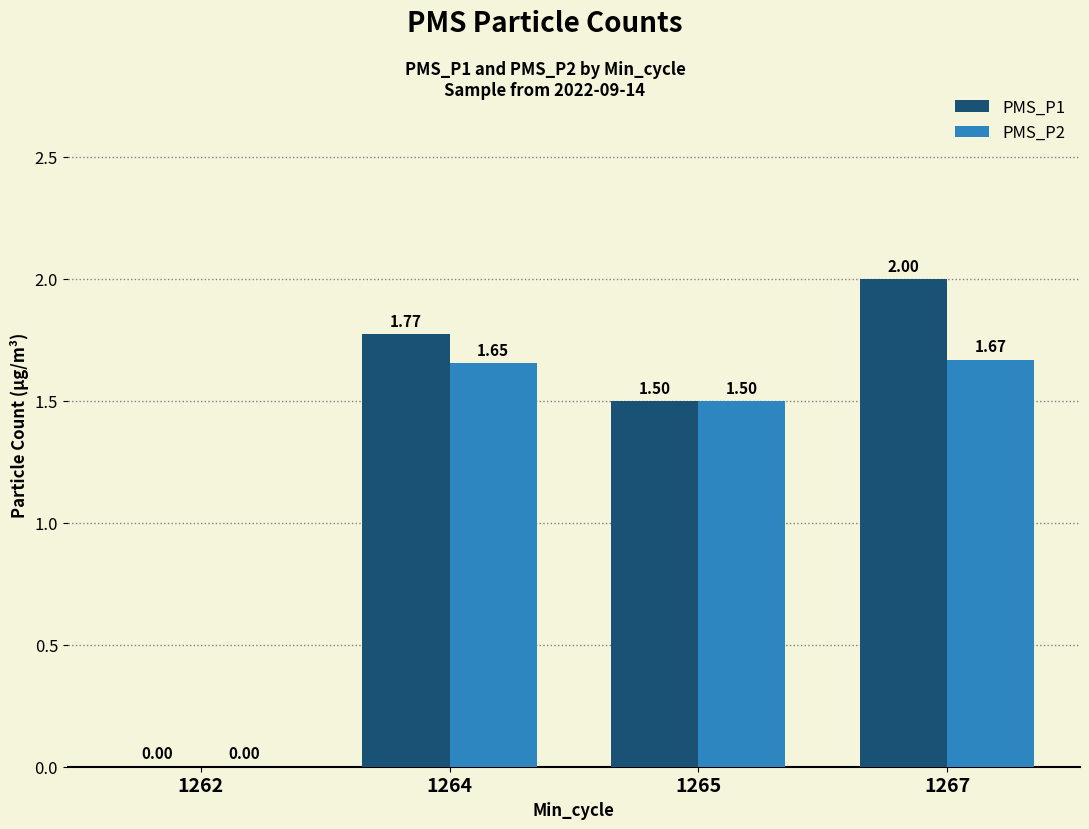

Which series changed the most between 1264 and 1267?

PMS_P1